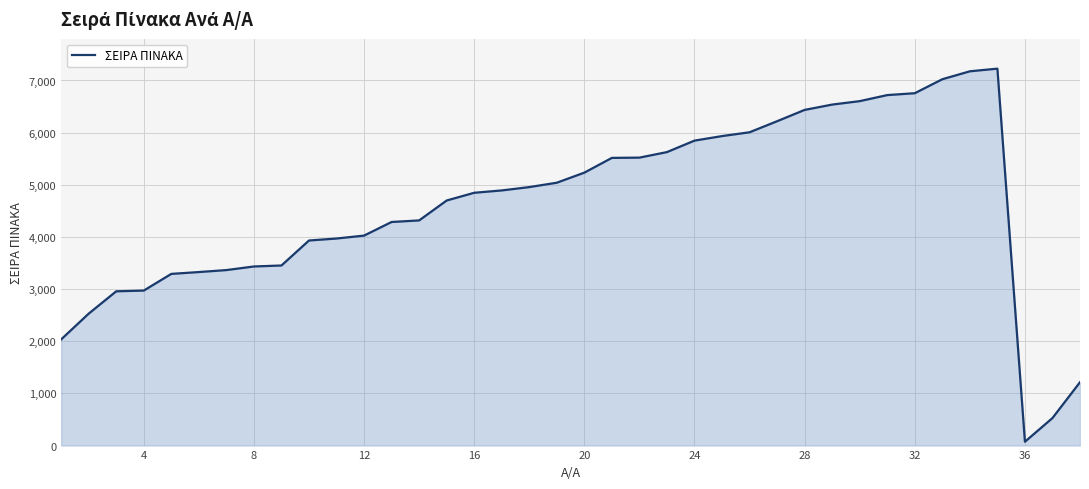

What is the greatest value displayed?

7227